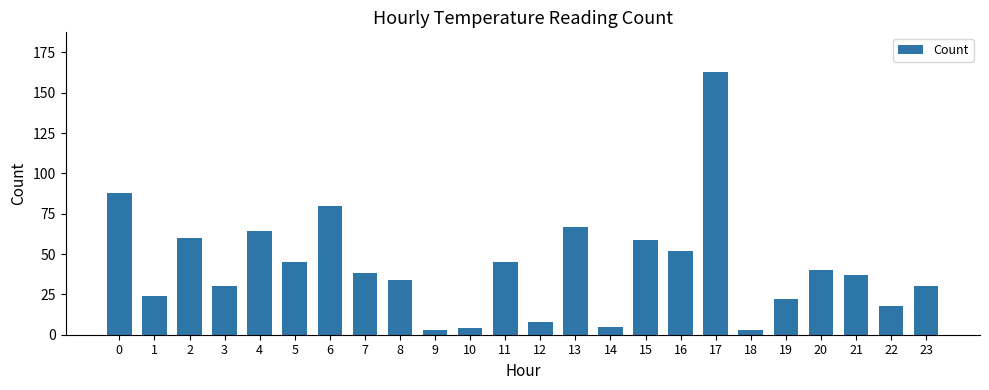

How many series are shown in this chart?

1